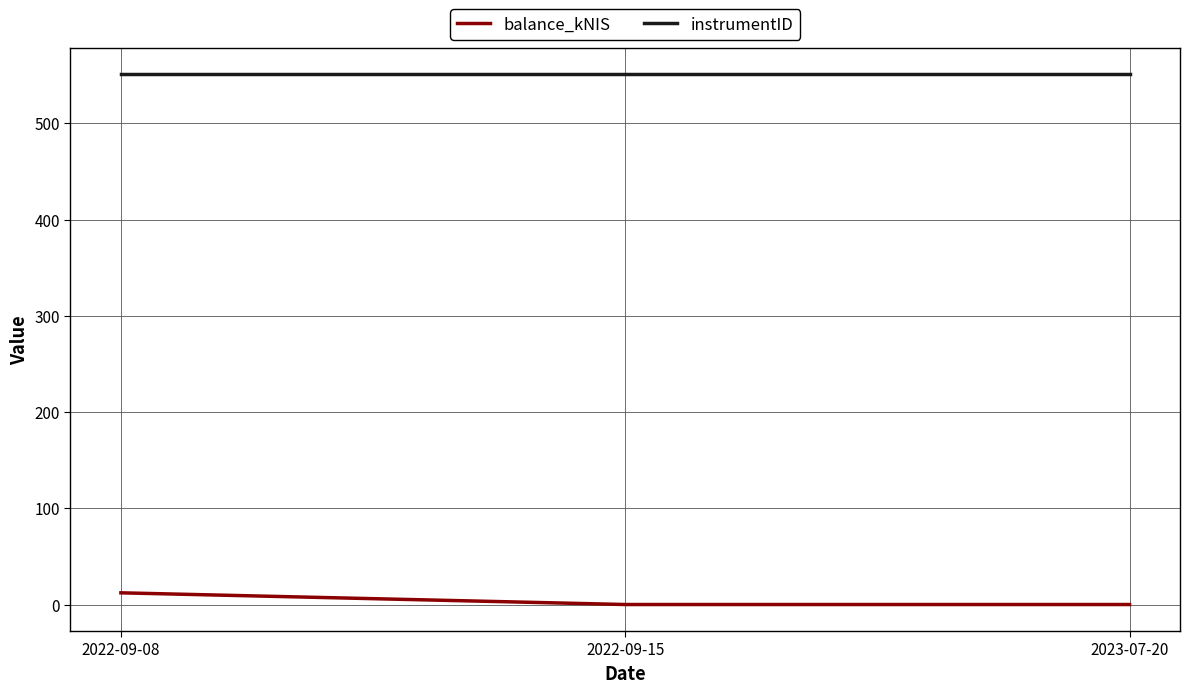

Which series has the largest total across all categories?

instrumentID